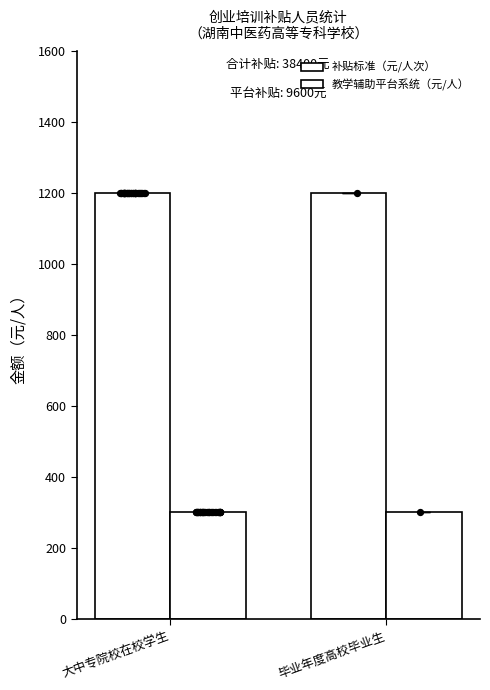

What are all the series names shown in the legend?

补贴标准（元/人次）, 教学辅助平台系统（元/人）